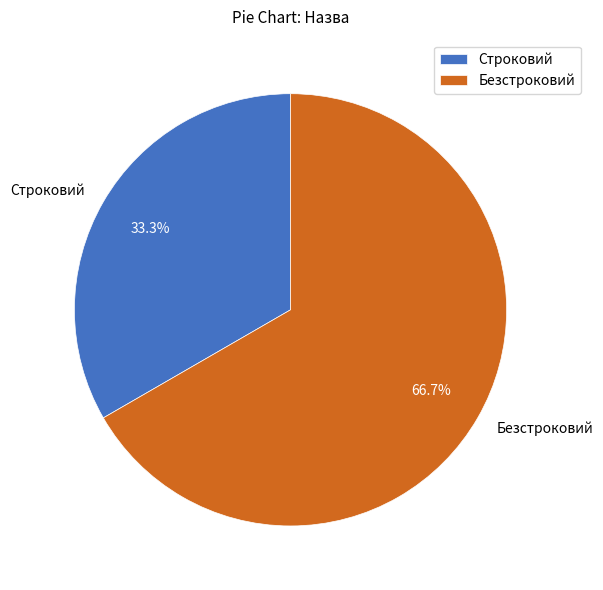

To the nearest percent, what portion does Безстроковий represent?

67%